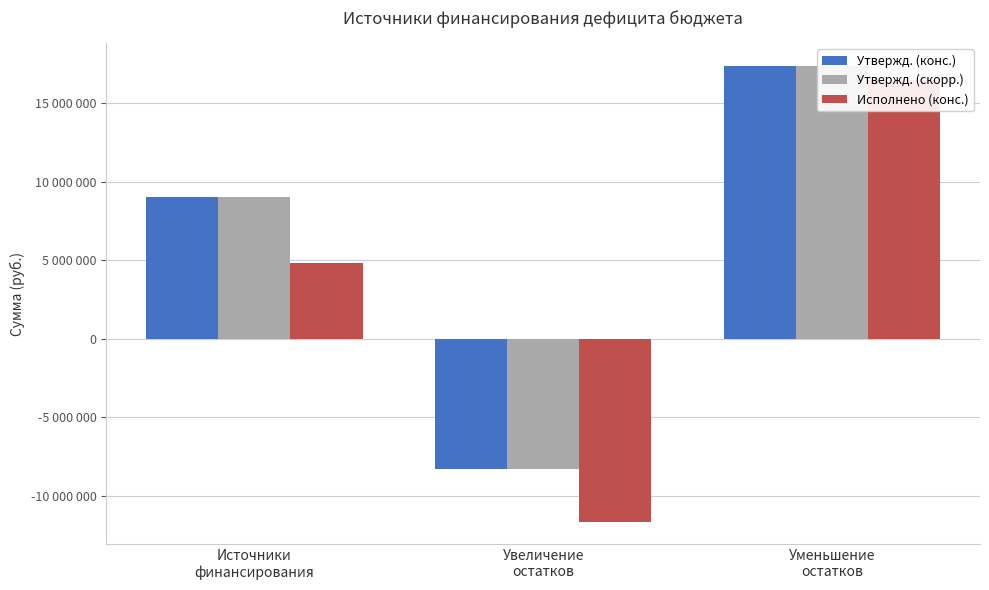

How many values in the Утвержд. (скорр.) series are below 9028200?

1